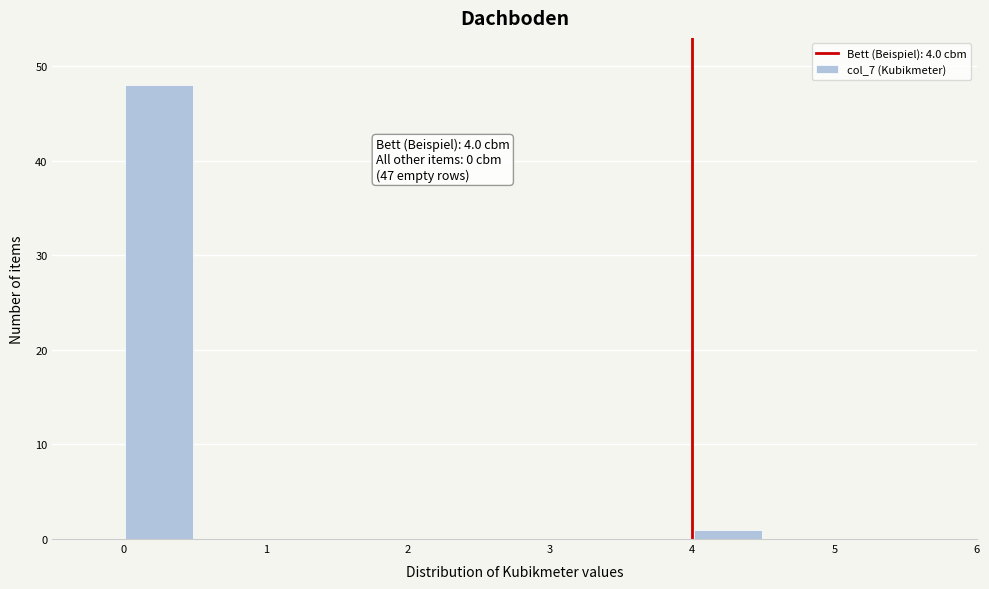

Which range on the x-axis has the tallest bar?

0.0 to 0.5